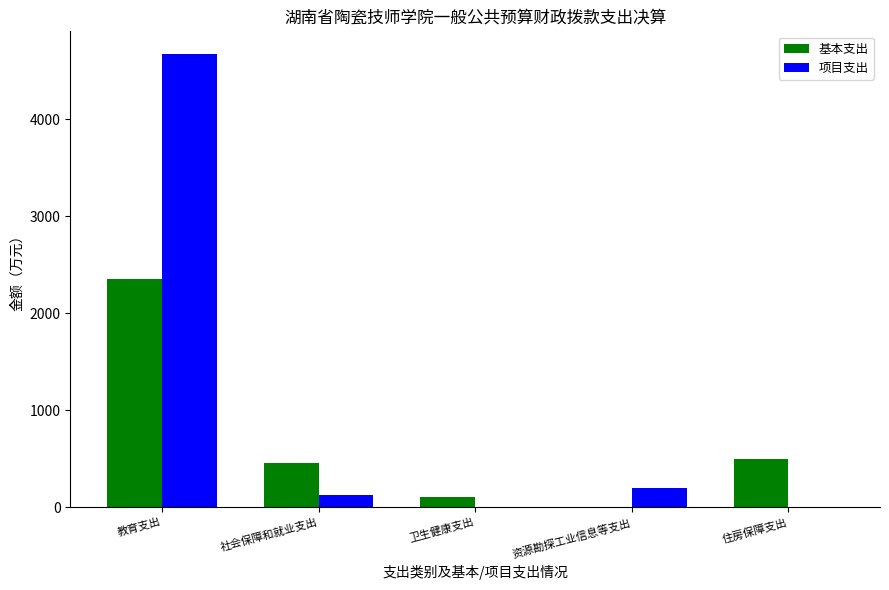

Which series changed the most between 教育支出 and 住房保障支出?

项目支出